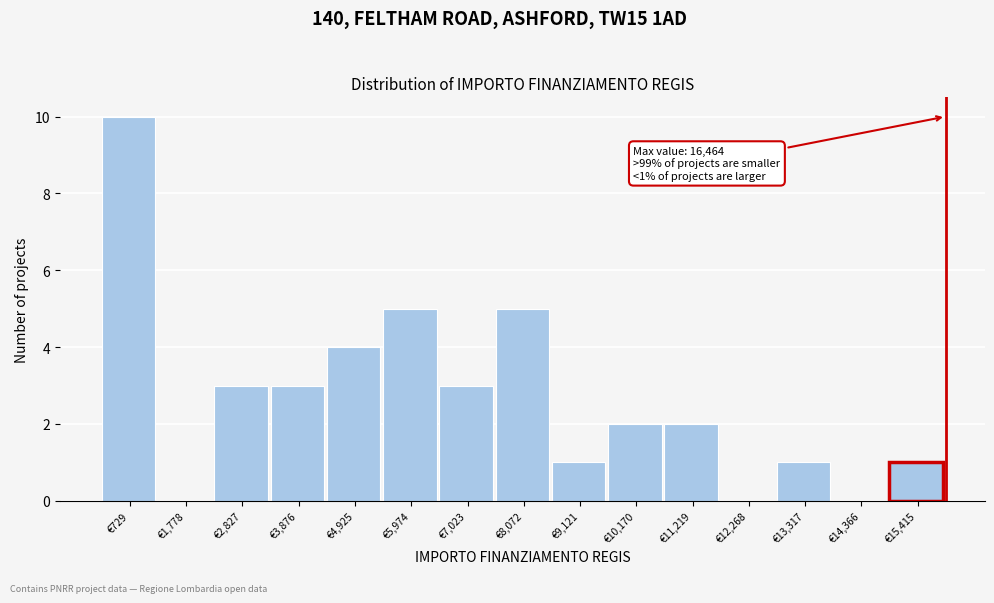

Reading right to left, list all the values displayed in this chart.

€15,415=1	€14,366=0	€13,317=1	€12,268=0	€11,219=2	€10,170=2	€9,121=1	€8,072=5	€7,023=3	€5,974=5	€4,925=4	€3,876=3	€2,827=3	€1,778=0	€729=10